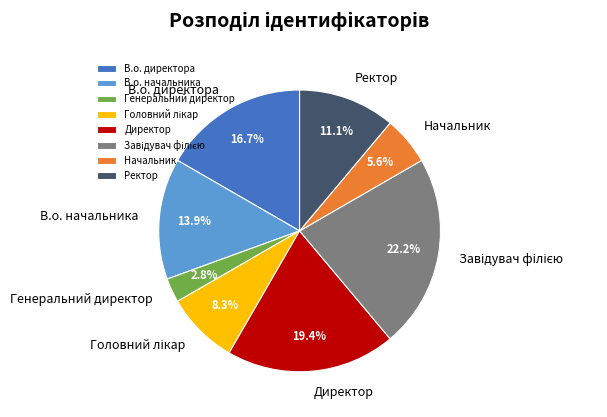

Combined, do В.о. начальника and В.о. директора account for over 50%?

No